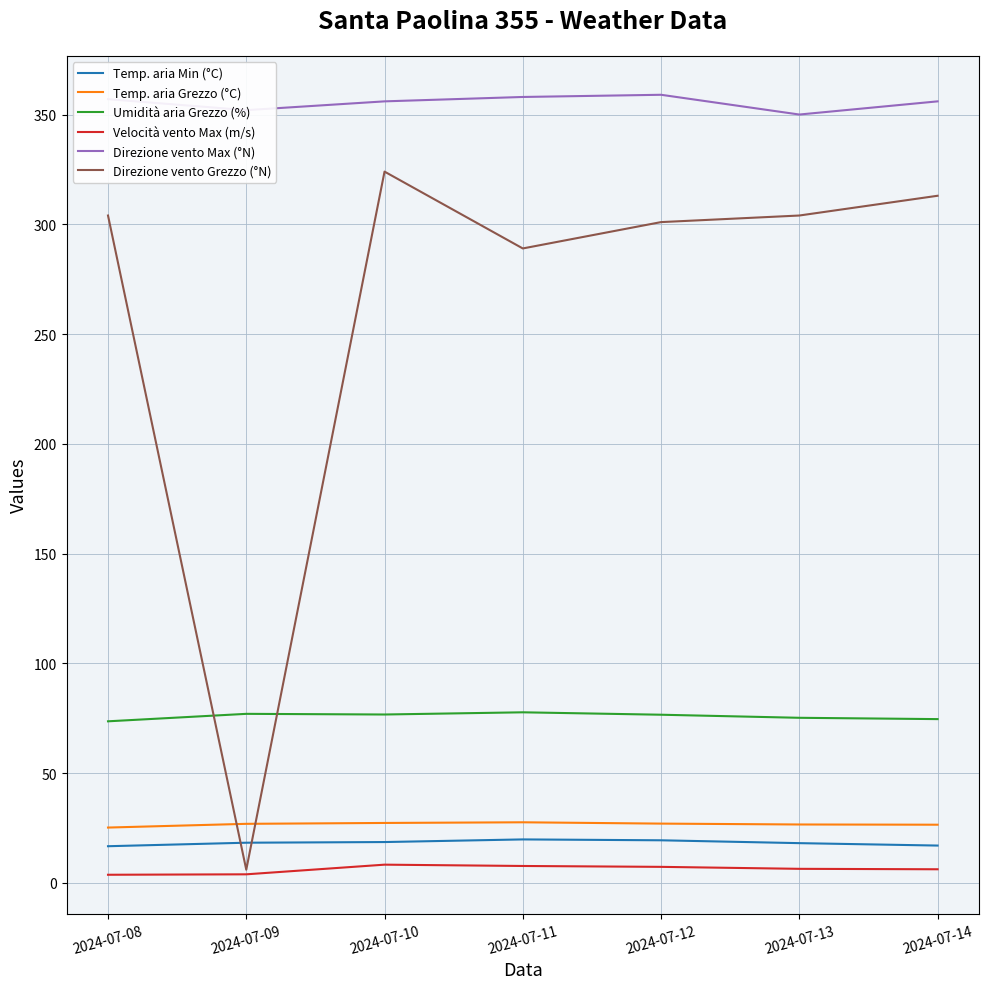

How many values in the Umidità aria Grezzo (%) series are below 76?

3